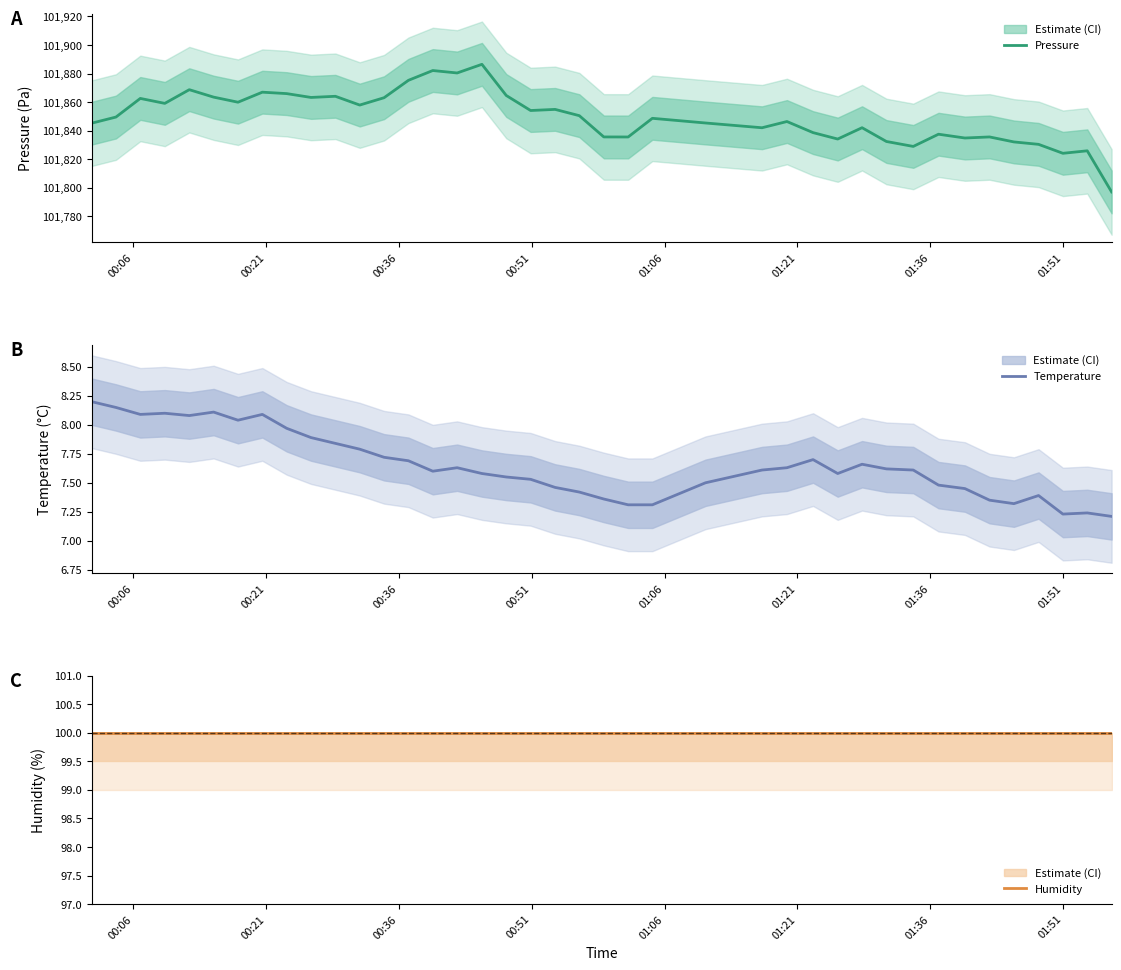

True or false: Humidity has a value of 100.0 at 01:06.

True